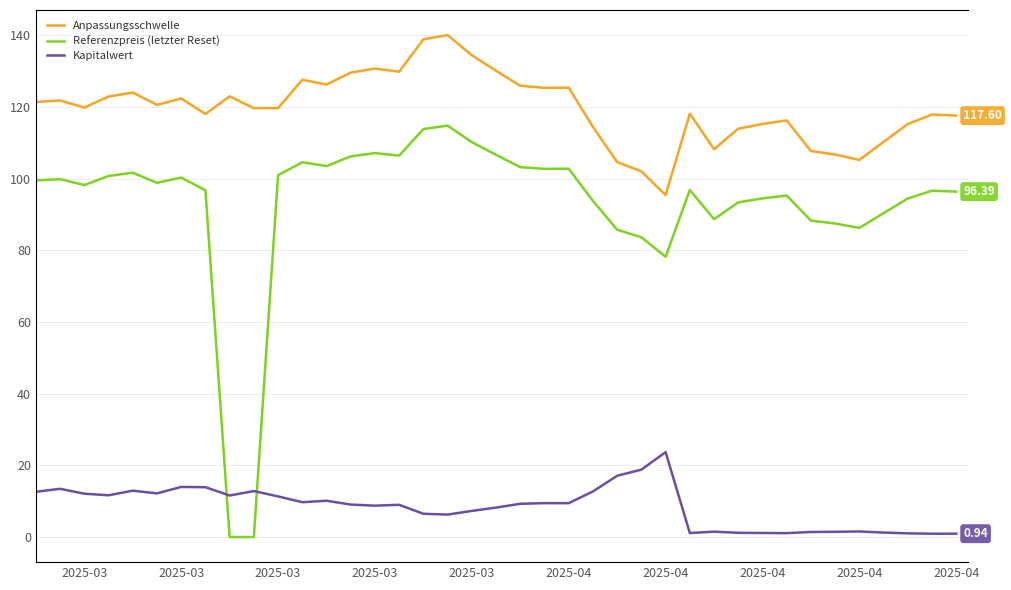

What is the value of the Referenzpreis (letzter Reset) point at the 39th from the left?

99.5